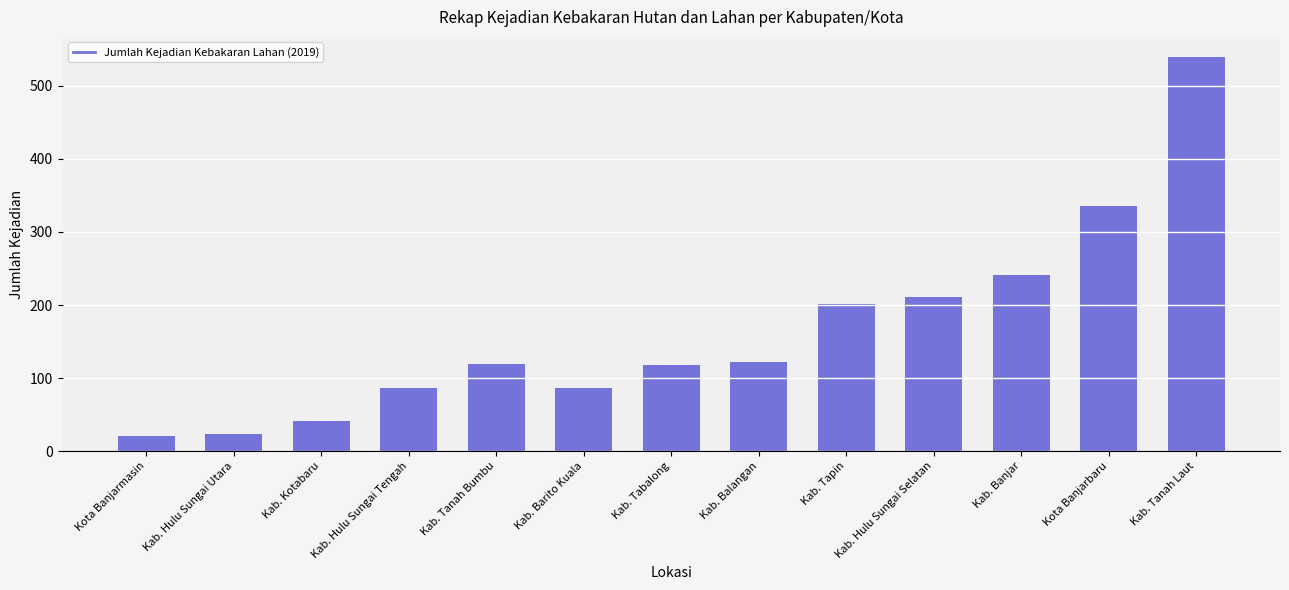

Does the chart contain any negative values?

No